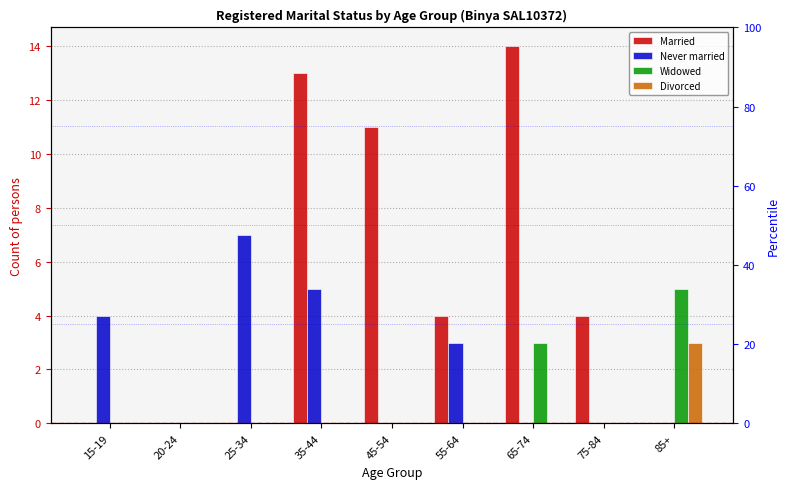

At how many categories does at least one series exceed 5?

4